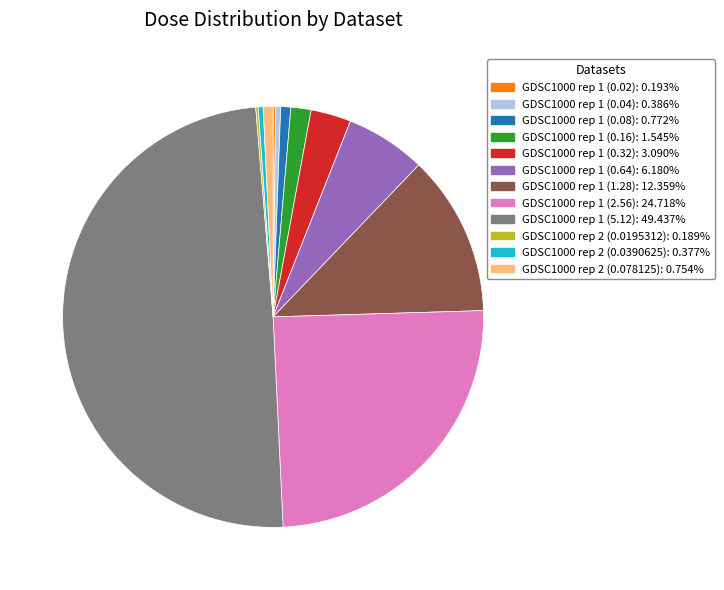

Which has a higher value, GDSC1000 rep 1 (0.08) or GDSC1000 rep 1 (1.28)?

GDSC1000 rep 1 (1.28)